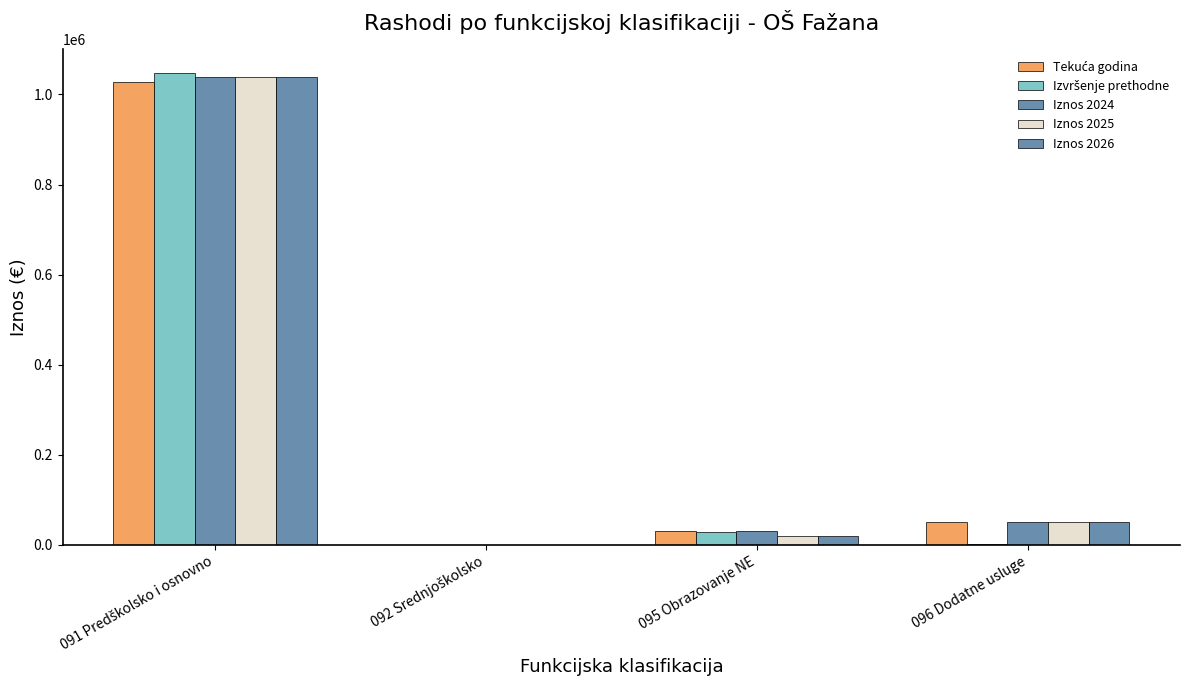

What value does the Iznos 2026 series have at 096 Dodatne usluge?

50684.3